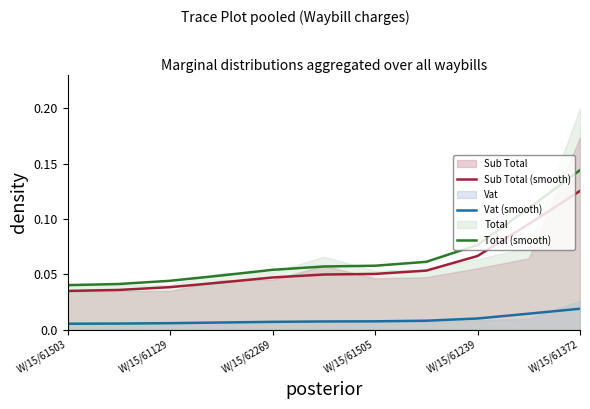

At which label is Sub Total (smooth) closest to 0?

W/15/61503